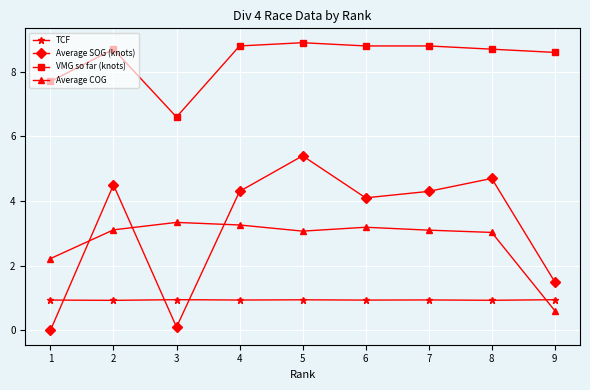

How many values in the Average SOG (knots) series are below 4?

3